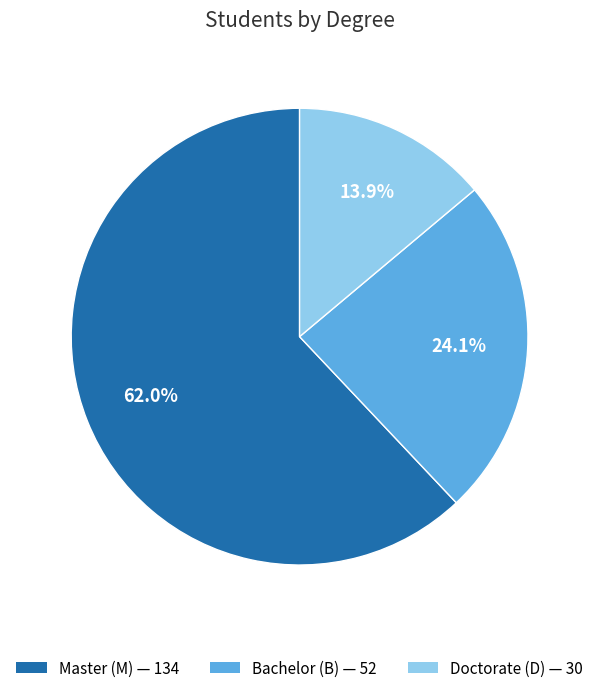

Is there any slice that represents more than half of the pie?

Yes